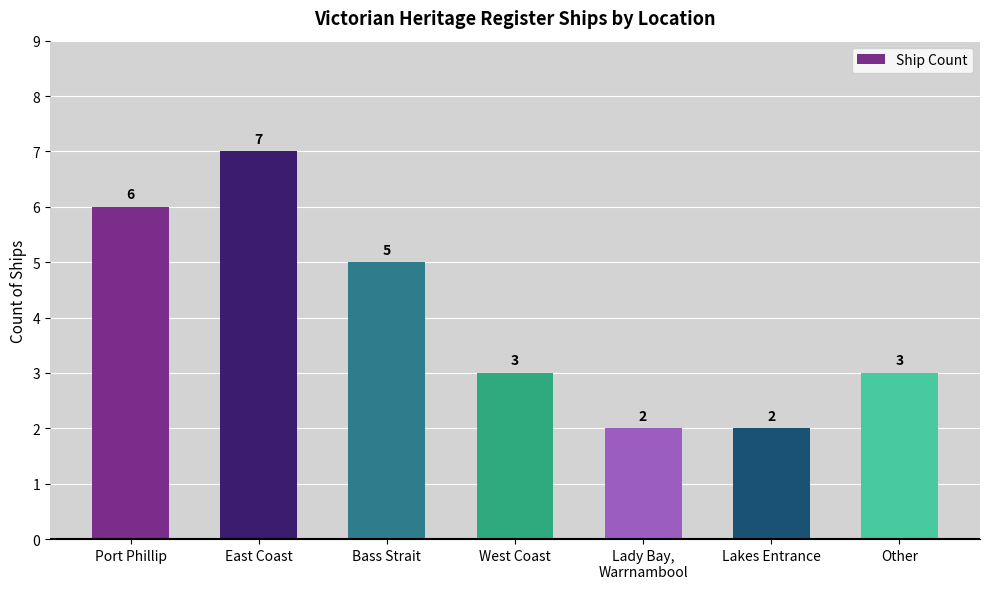

The chart shows a value of 3 at Other. True or false?

True